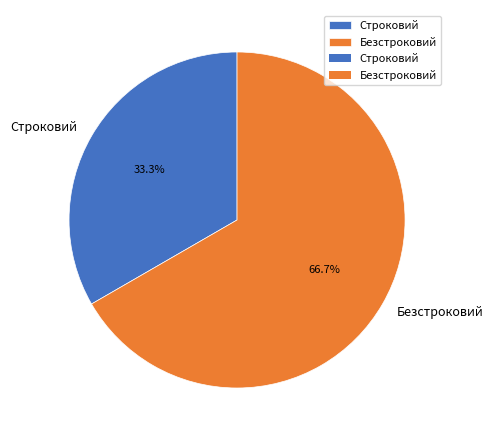

What is the largest slice in the pie chart?

Безстроковий